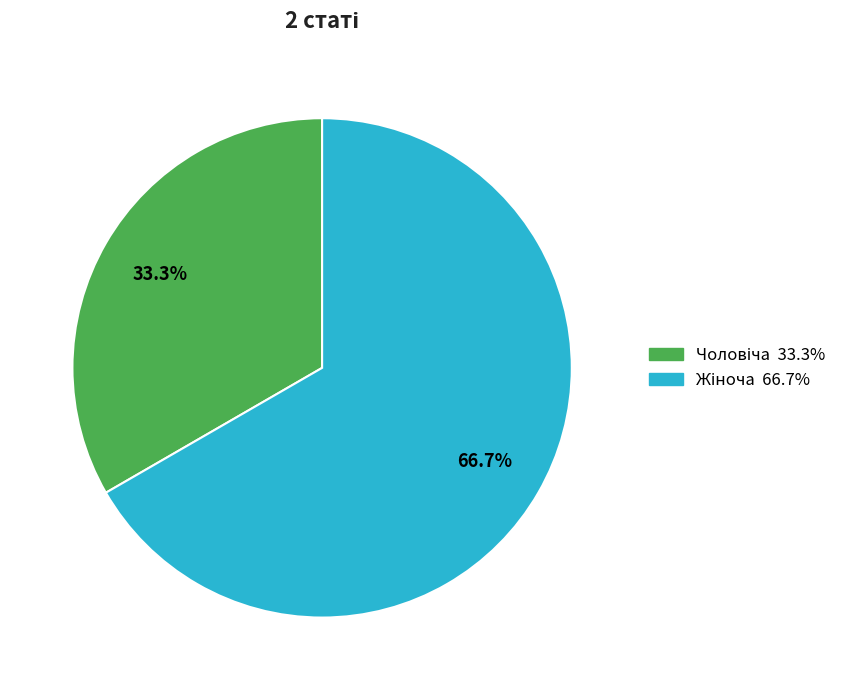

Is there a majority slice in this chart?

Yes